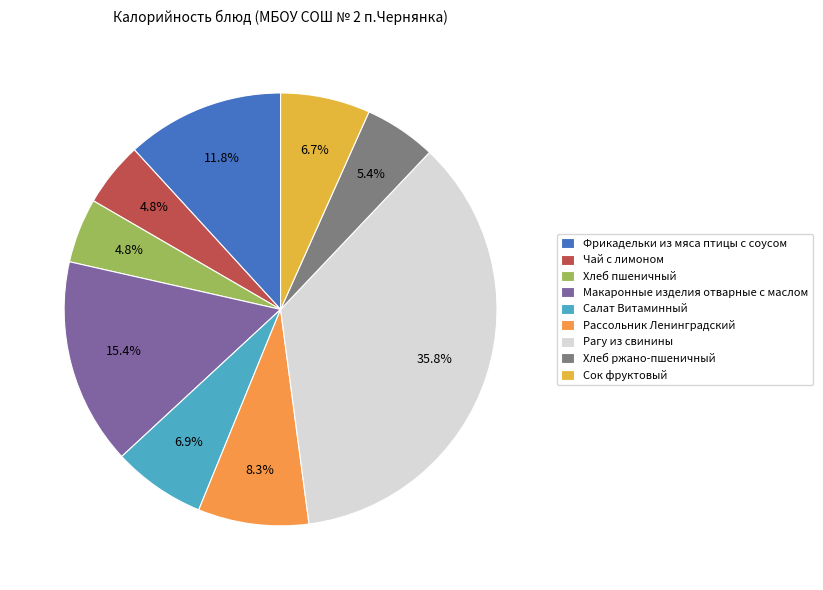

What is the smallest slice in the pie chart?

Чай с лимоном